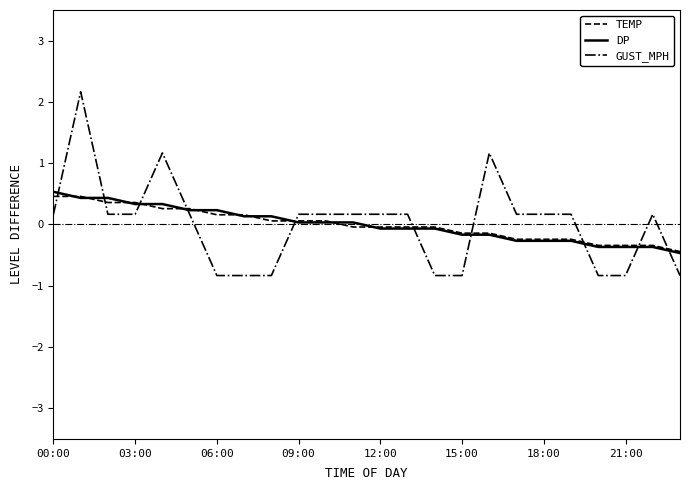

Rank the series by their maximum value, from highest to lowest.

GUST_MPH, DP, TEMP